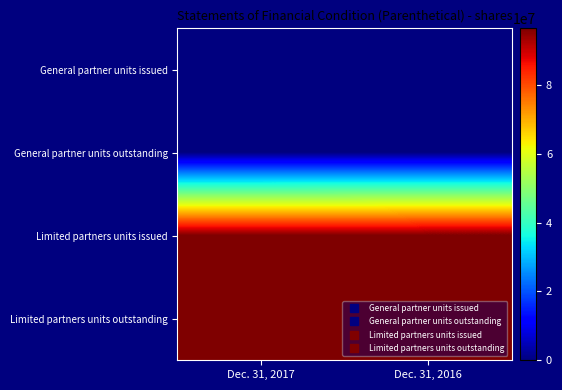

At which category is the sum across all series the highest?

Dec. 31, 2016